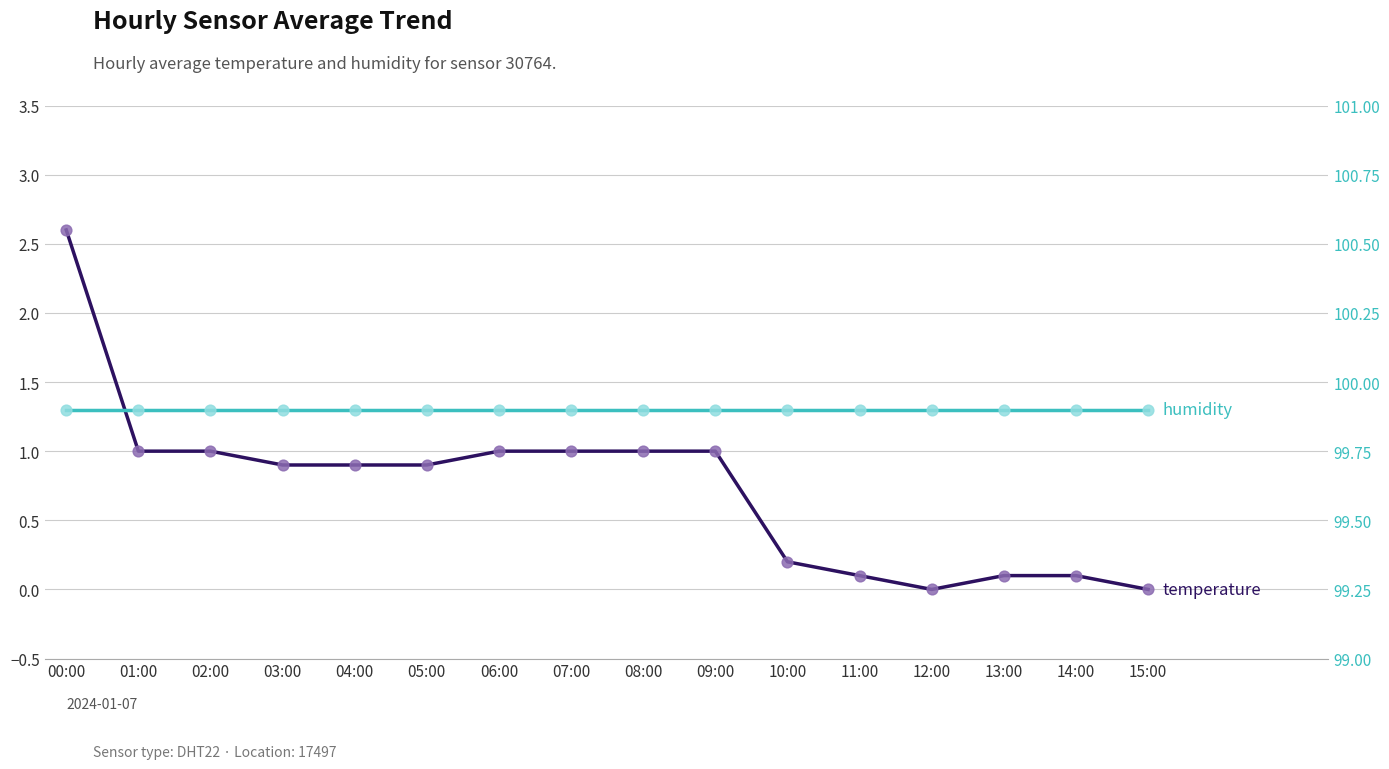

At which category is the sum across all series the highest?

00:00